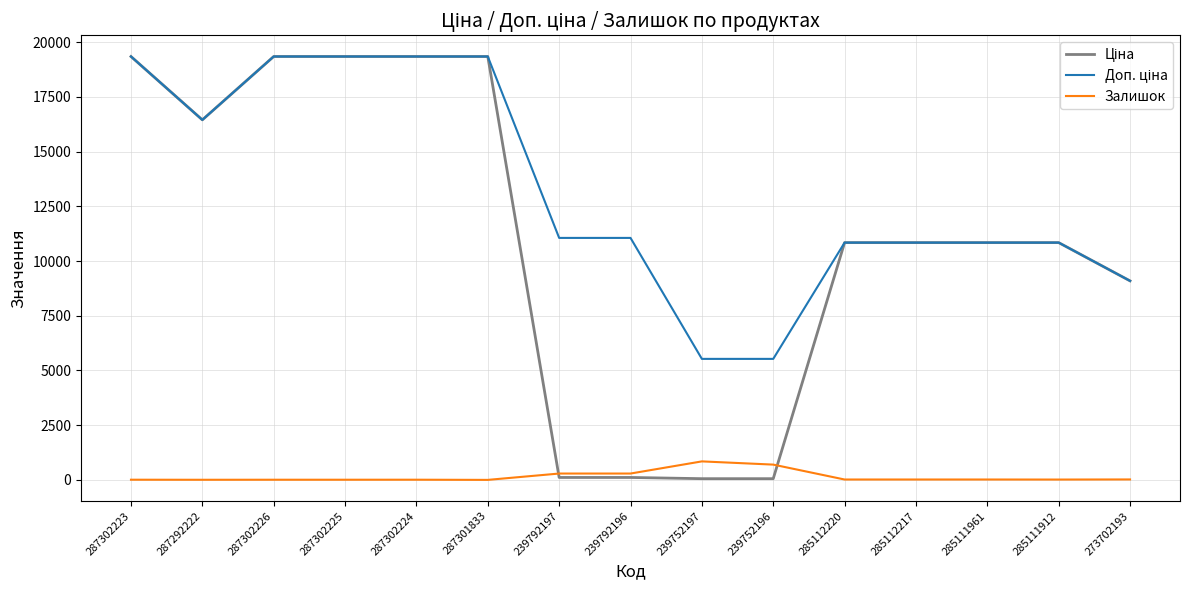

What is the total value across all series at 287301833?

38686.1